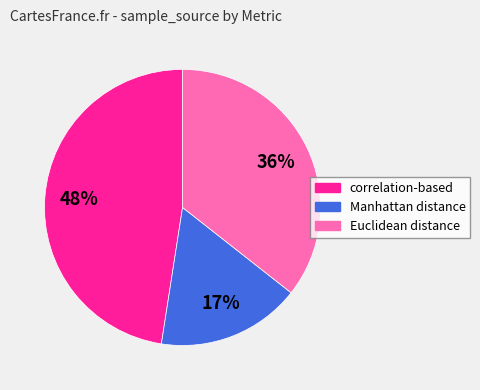

How many segments does this pie chart have?

3